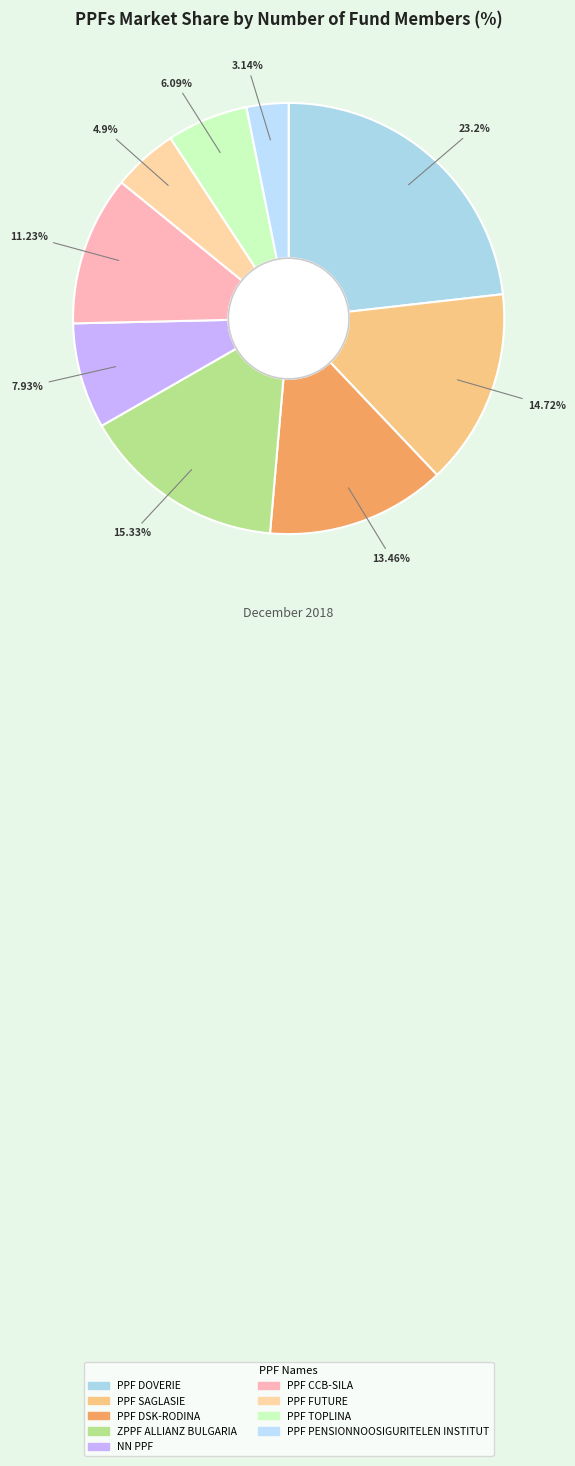

How many segments does this pie chart have?

9